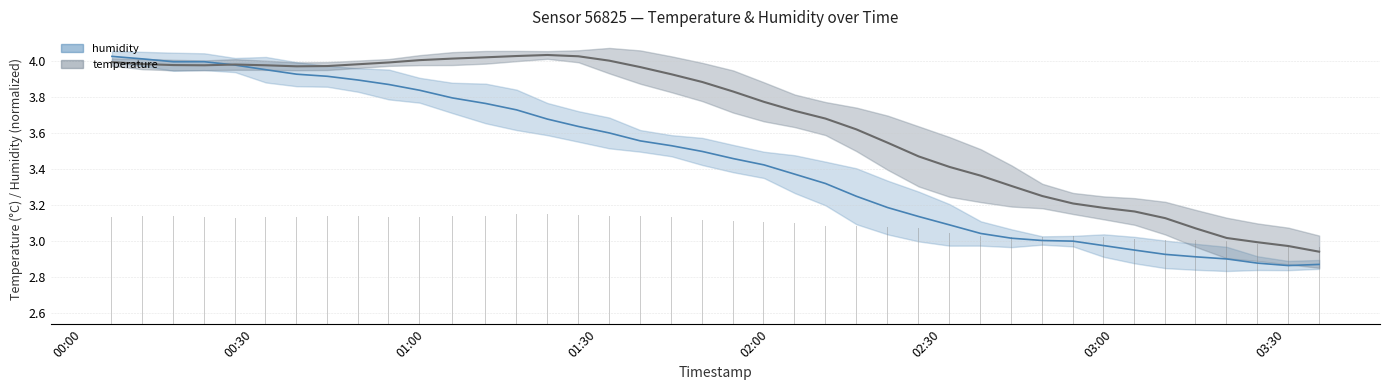

List the series in order of their overall mean, lowest first.

humidity, temperature